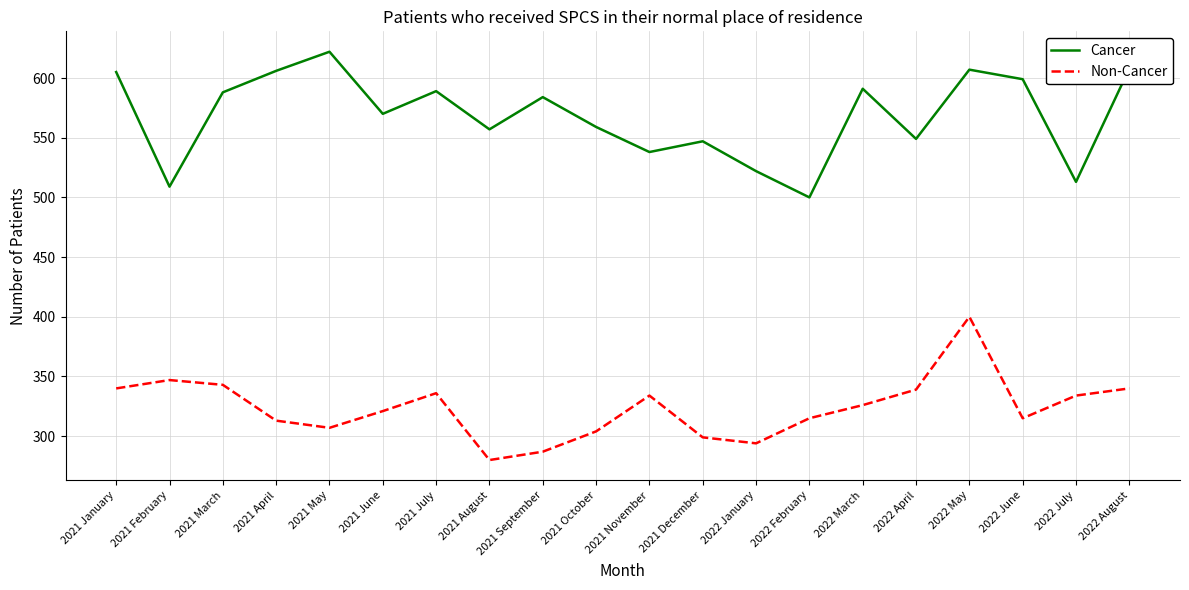

At which label does Cancer first exceed 584?

2021 January